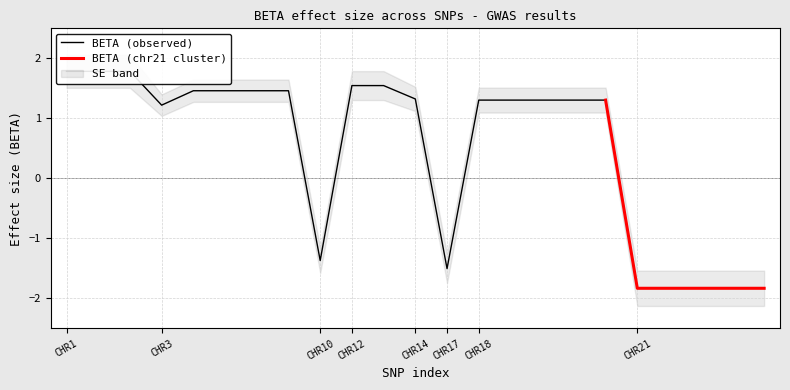

Count the SE values in the range 0 to 1.

23